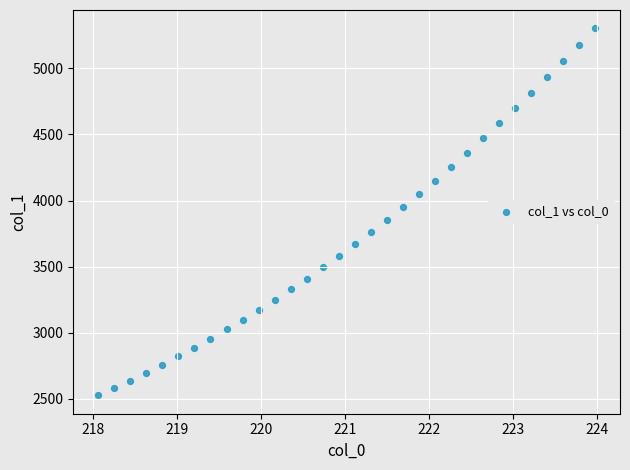

What is the range of X values (max minus min)?

5.9